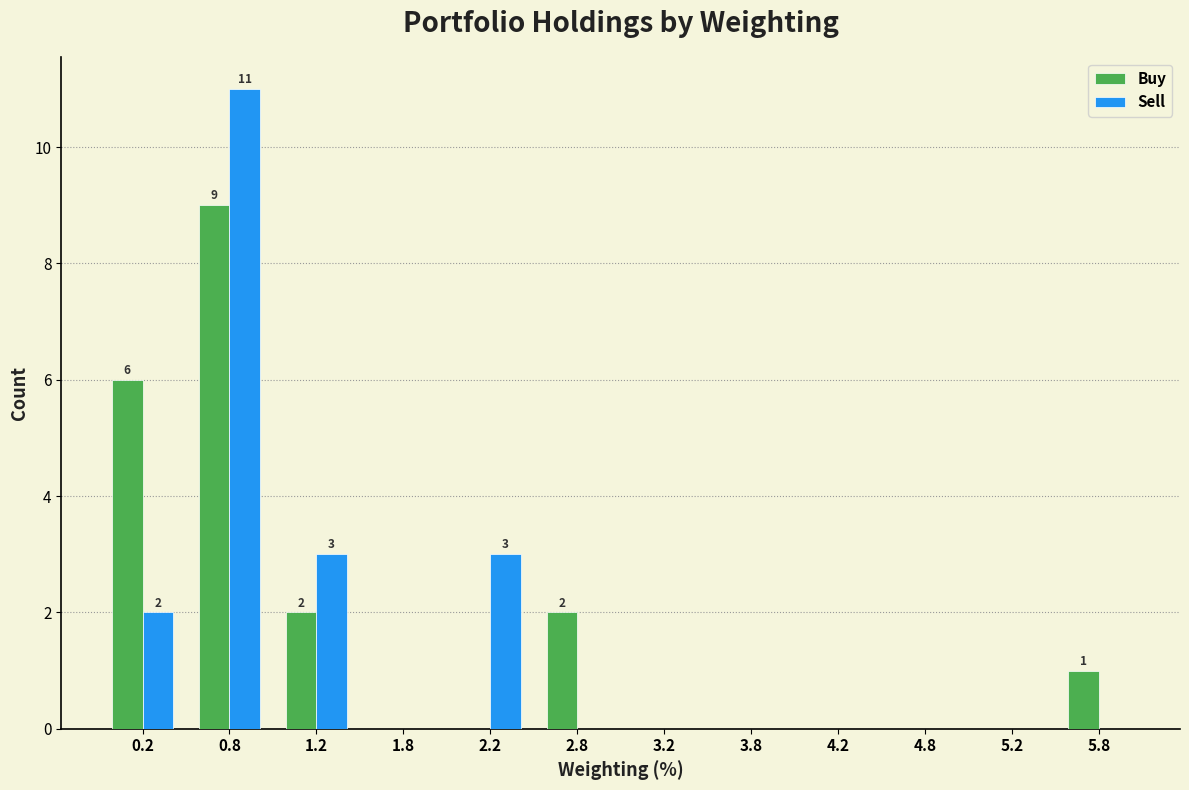

In the Buy series, which range on the x-axis has the tallest bar?

0.5 to 1.0